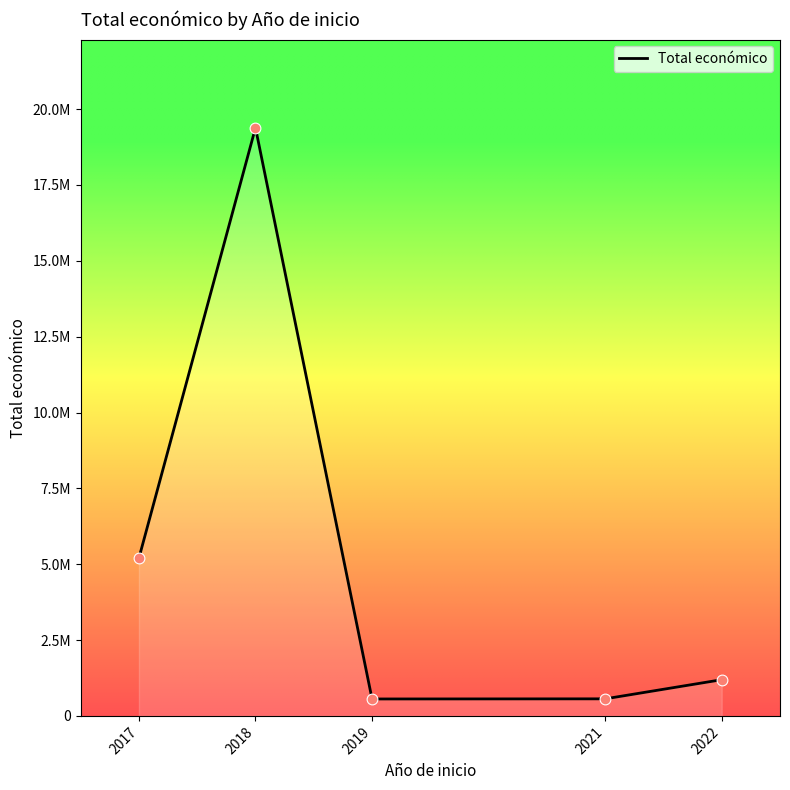

Which has a higher value, 2019 or 2018?

2018